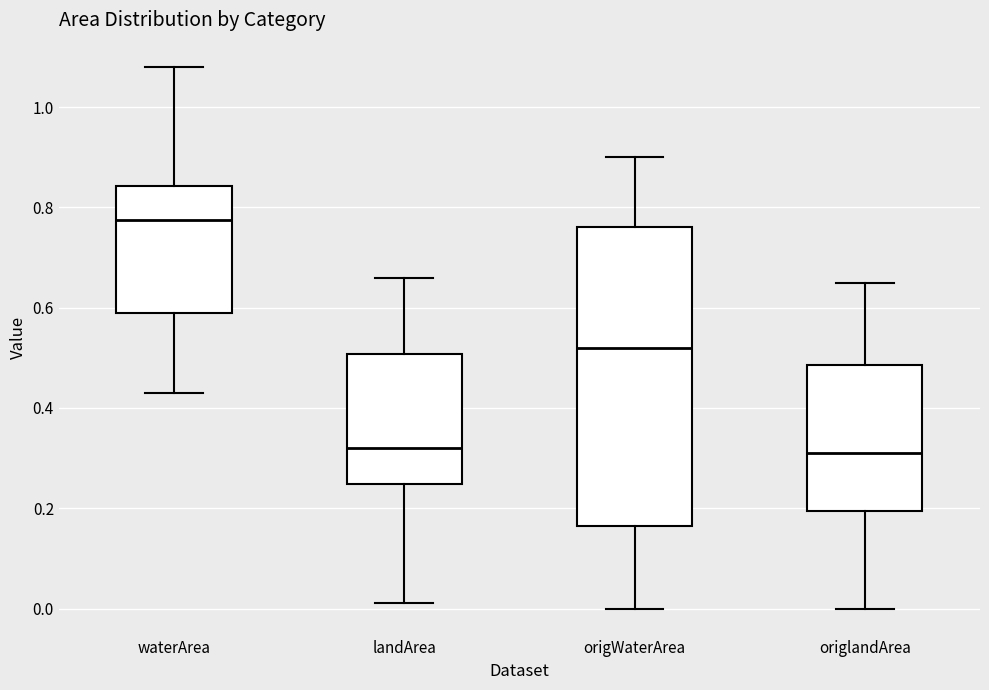

Where does the upper whisker of the box for landArea end on the y-axis? The values are not printed on the chart, so give them approximately, as read against the axis.

0.66